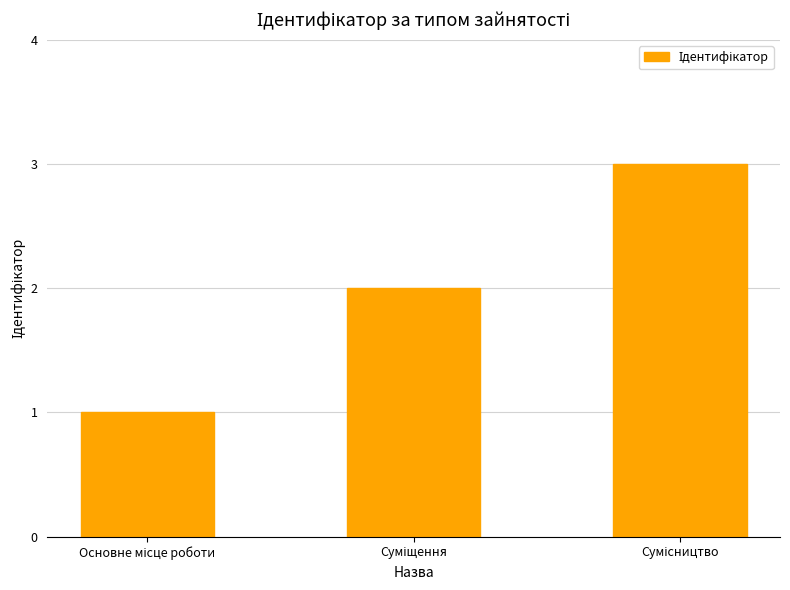

How many data points does each series have?

3